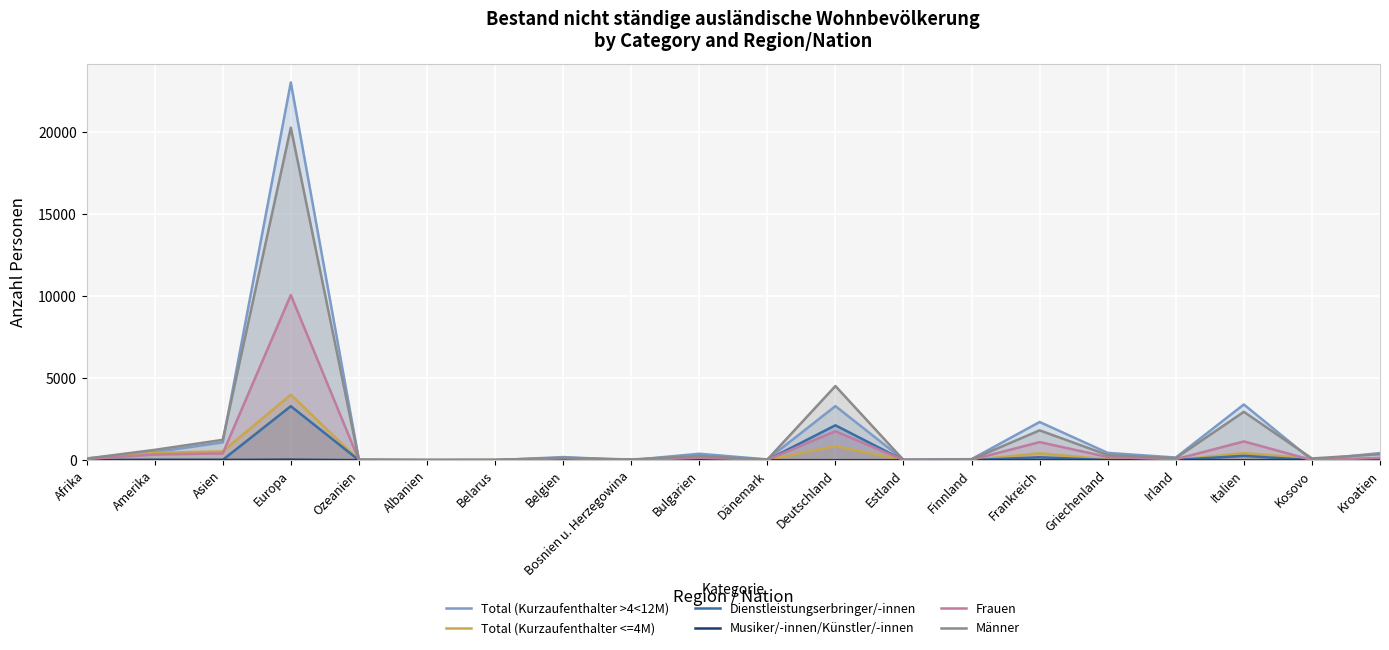

At how many categories does at least one series exceed 2168?

4